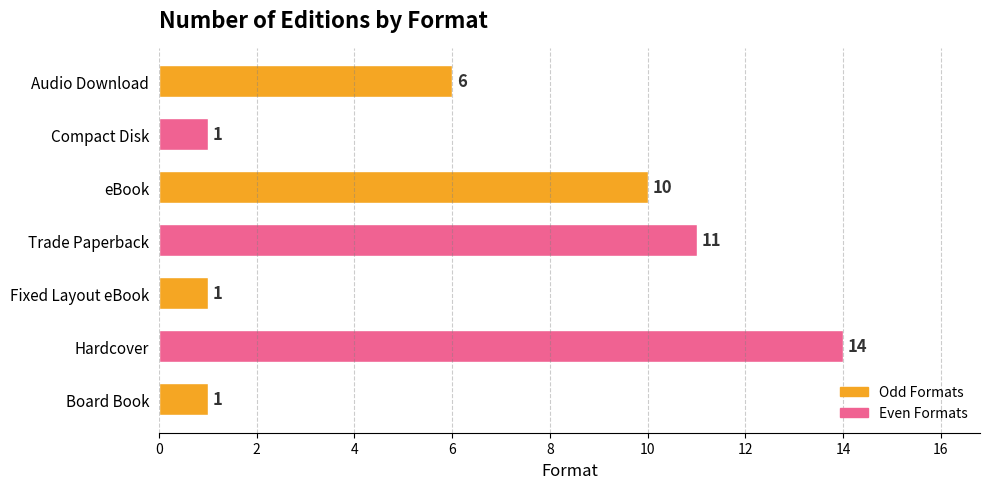

Which has a higher value, Trade Paperback or Compact Disk?

Trade Paperback